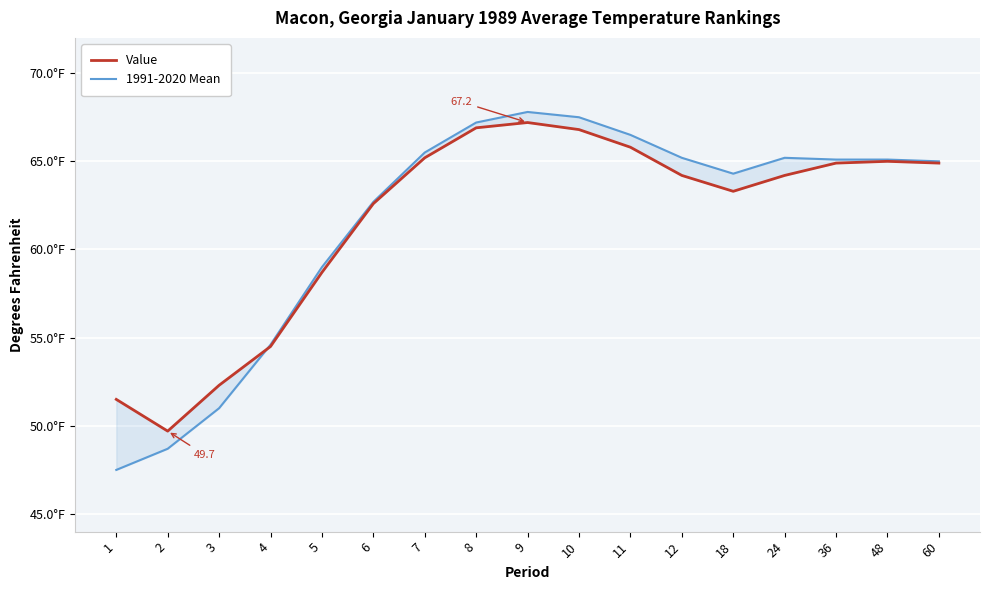

At which category does the chart reach its minimum across all series?

1